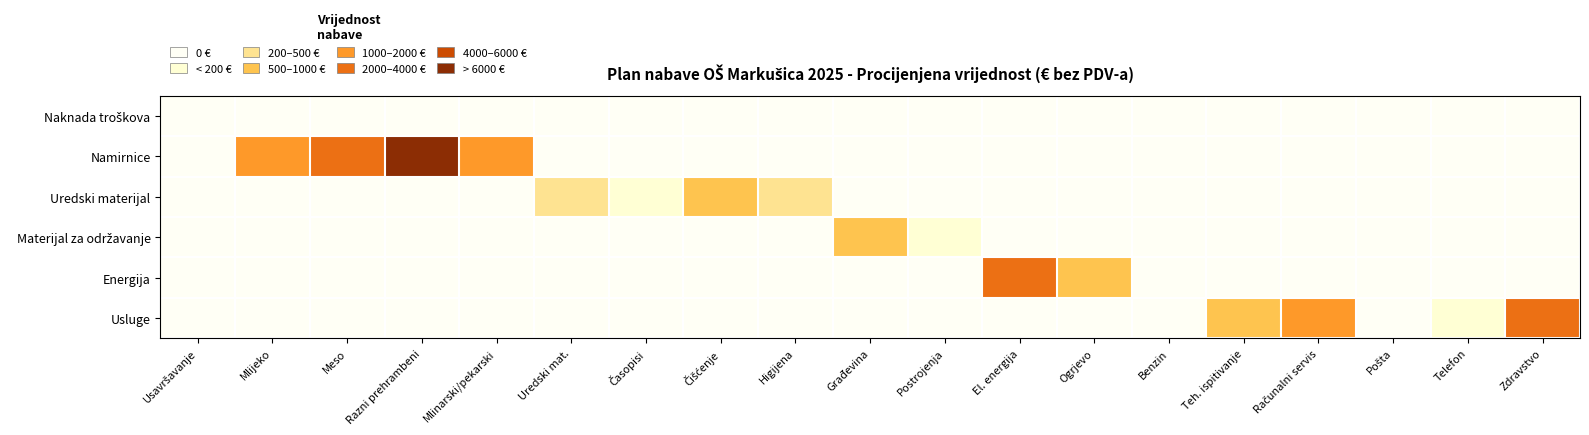

Rank the series at Mlinarski/pekarski from highest to lowest value.

Namirnice, Naknada troškova, Uredski materijal, Materijal za održavanje, Energija, Usluge